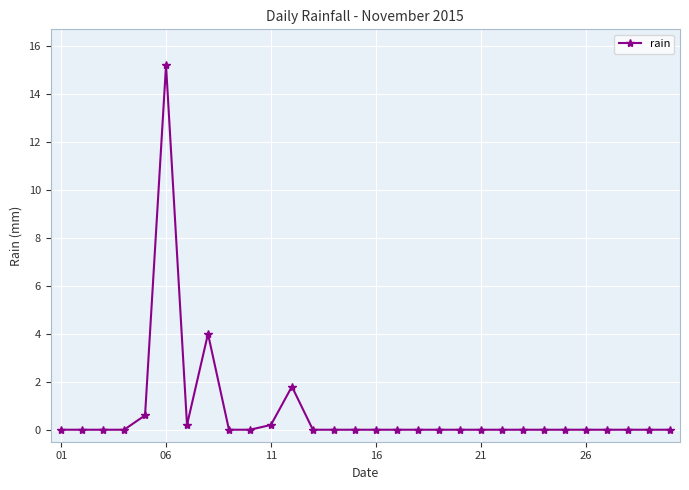

True or false: the data has more than 0 interior local peaks.

True